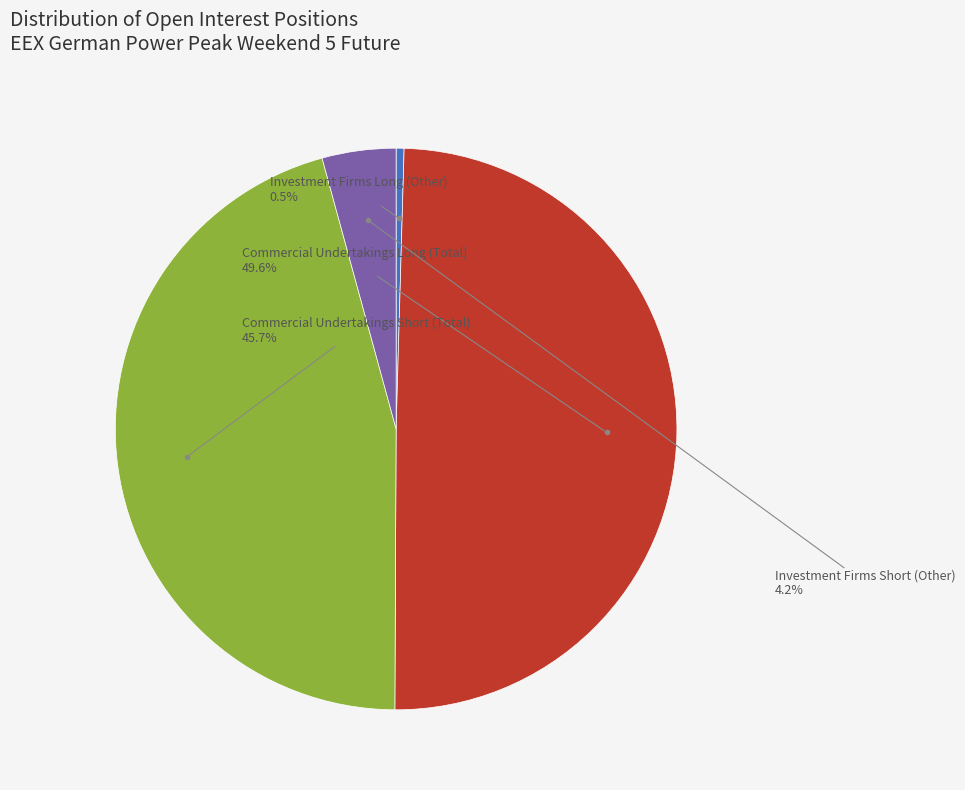

Does any single category account for the majority?

No